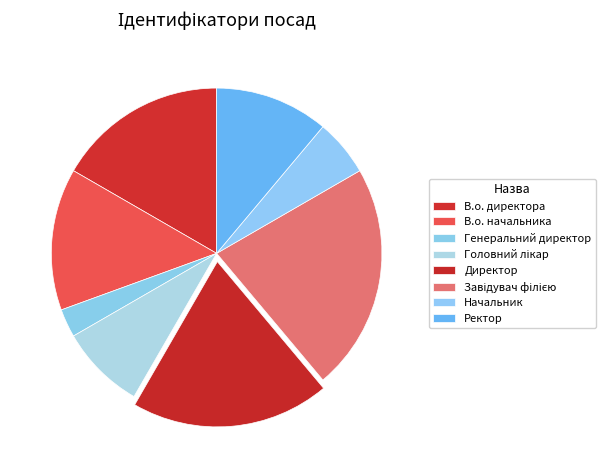

What is the ratio of the value at Генеральний директор to the value at Головний лікар?

0.3